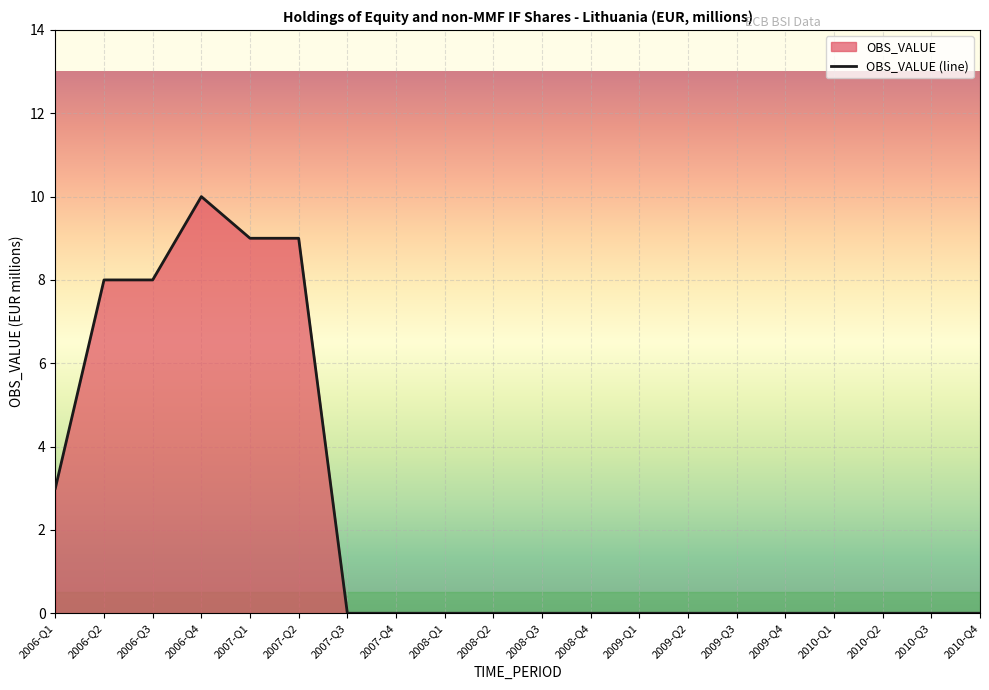

What is the difference between the maximum and minimum values?

10